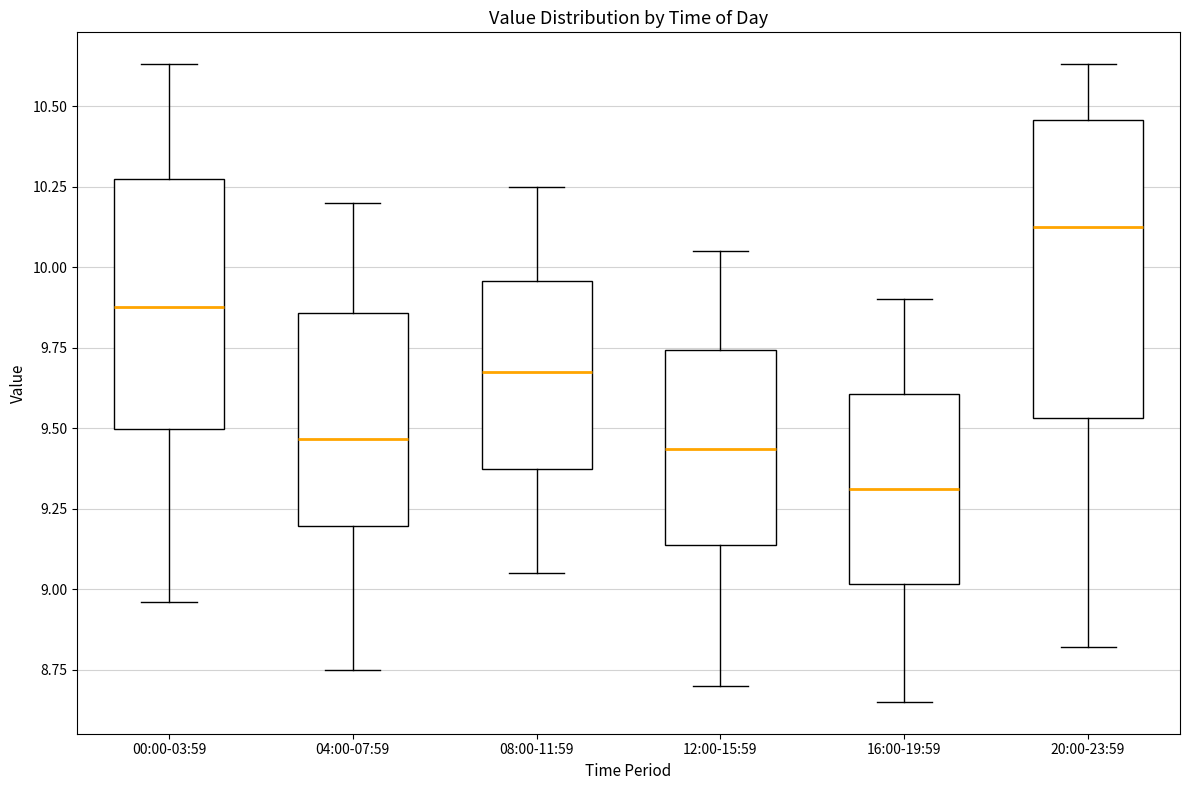

Where does the lower whisker of the box for 20:00-23:59 end on the y-axis? The values are not printed on the chart, so give them approximately, as read against the axis.

8.80